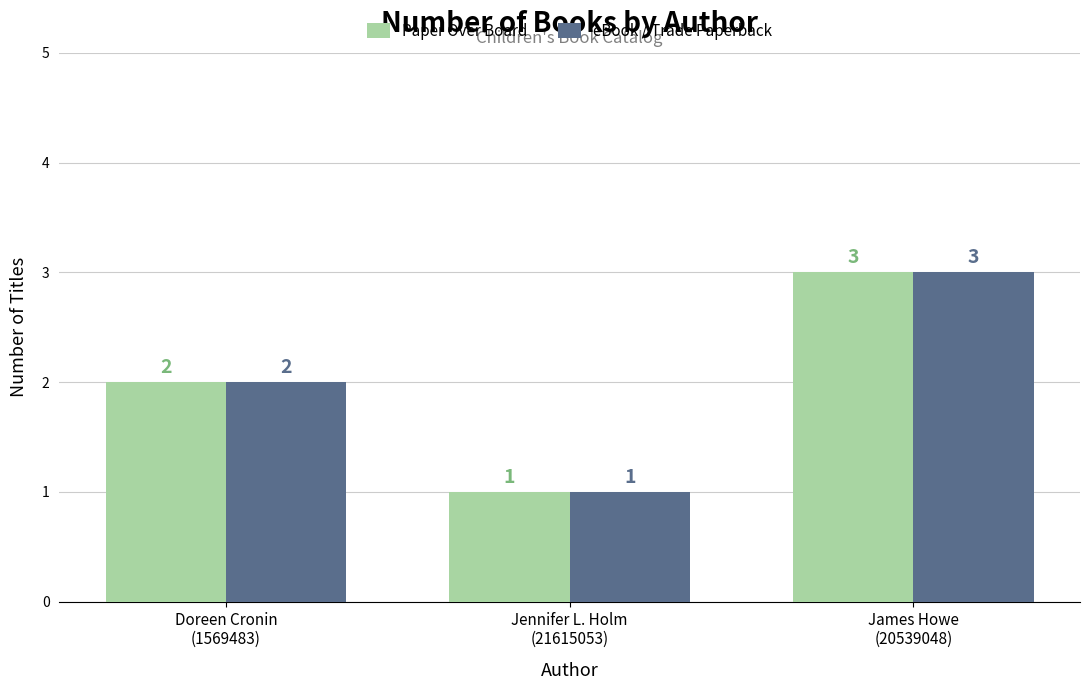

What is the difference between the maximum and second lowest values in the eBook / Trade Paperback series?

1